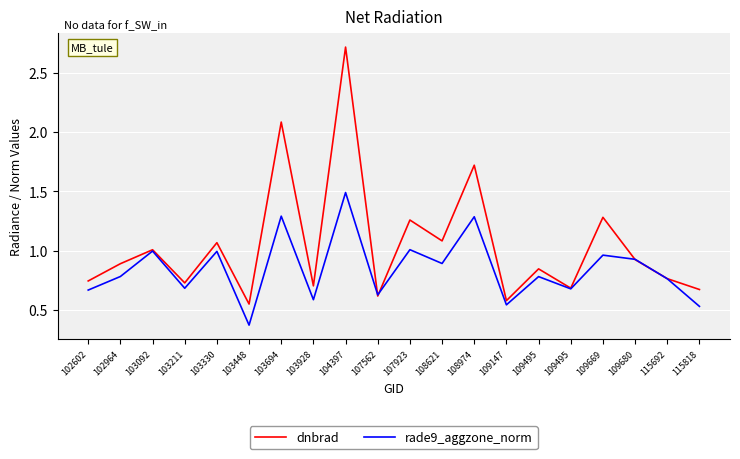

The value of dnbrad at 108974 is 1.7. True or false?

True